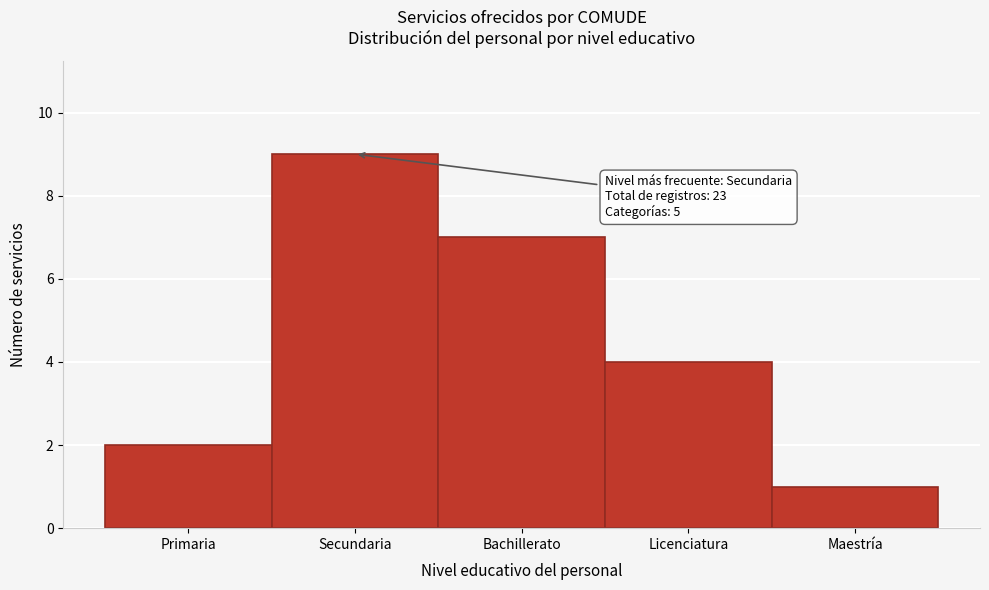

Reading left to right, extract all data points from this chart.

2	9	7	4	1